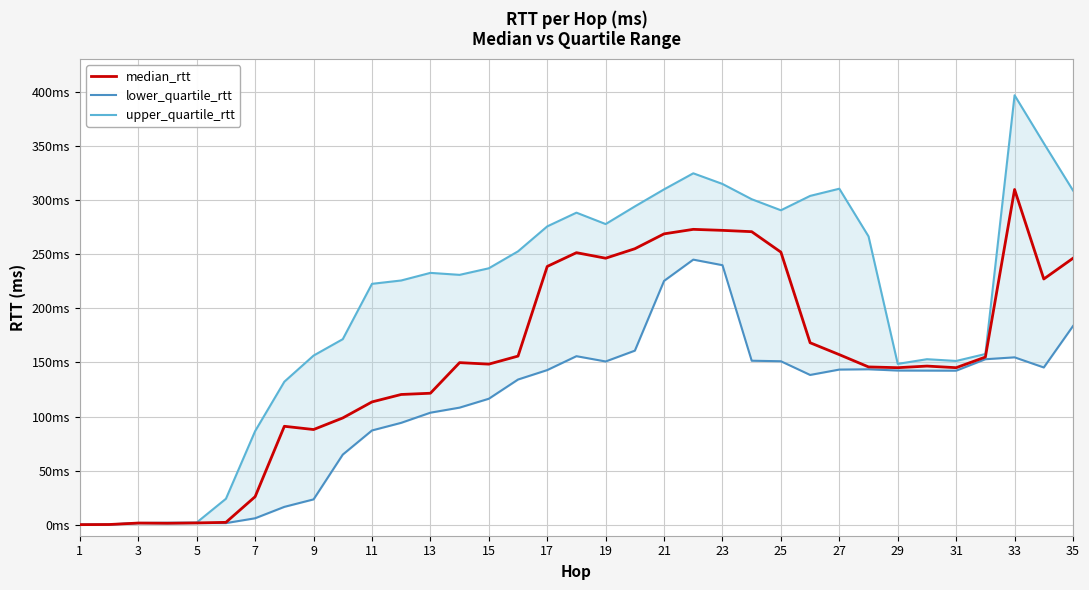

What is the lowest value of the median_rtt series?

0.2